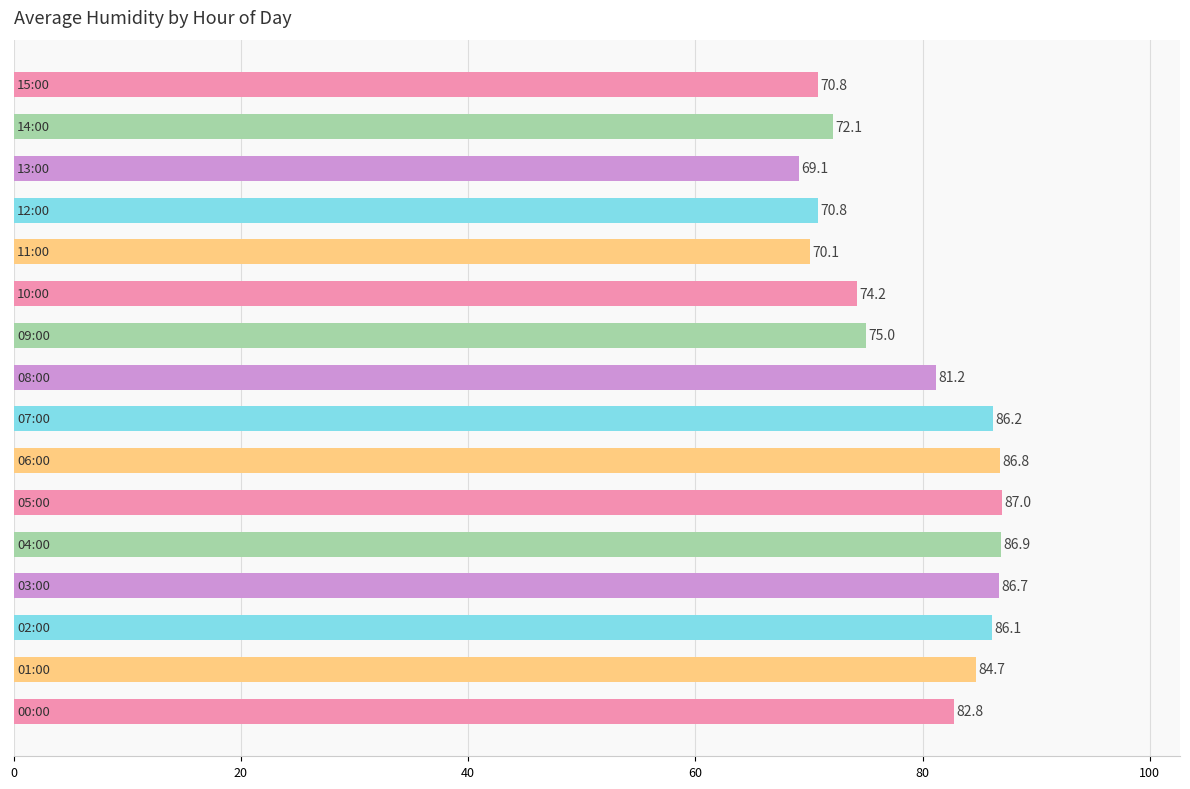

What is the smallest value displayed?

69.1